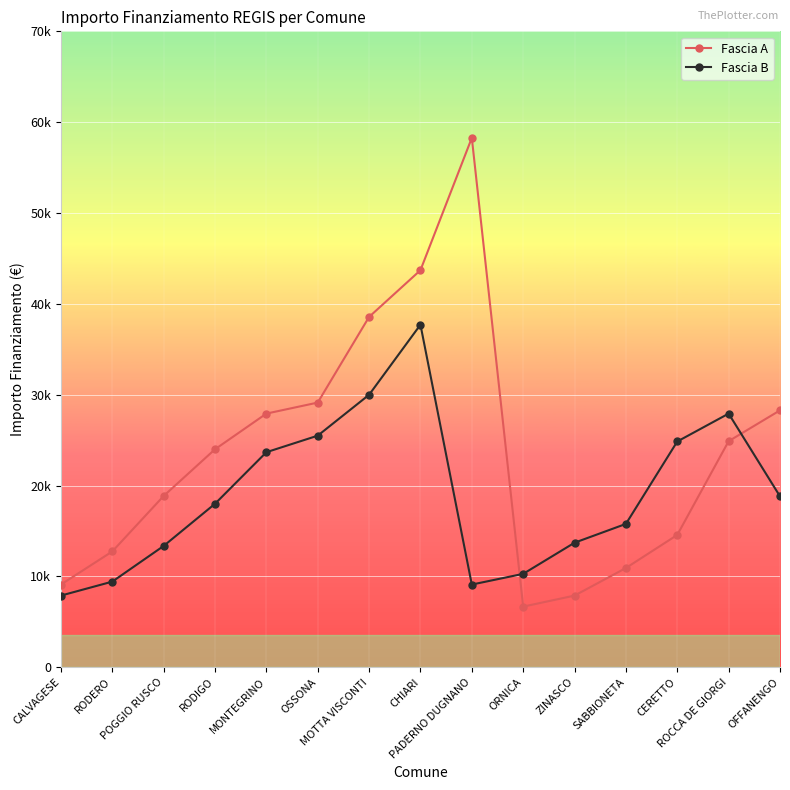

Rank the series by their average value, from lowest to highest.

Fascia B, Fascia A